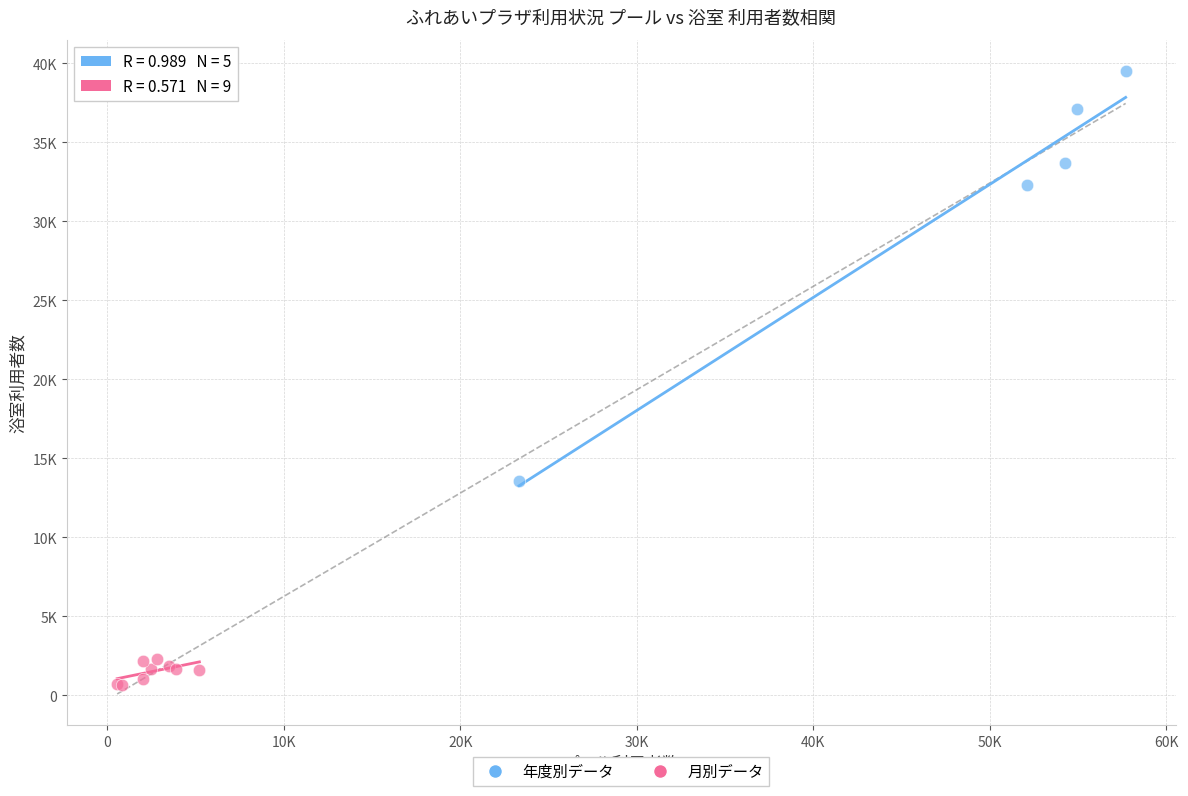

Which series has the largest Y range (max minus min)?

年度別データ